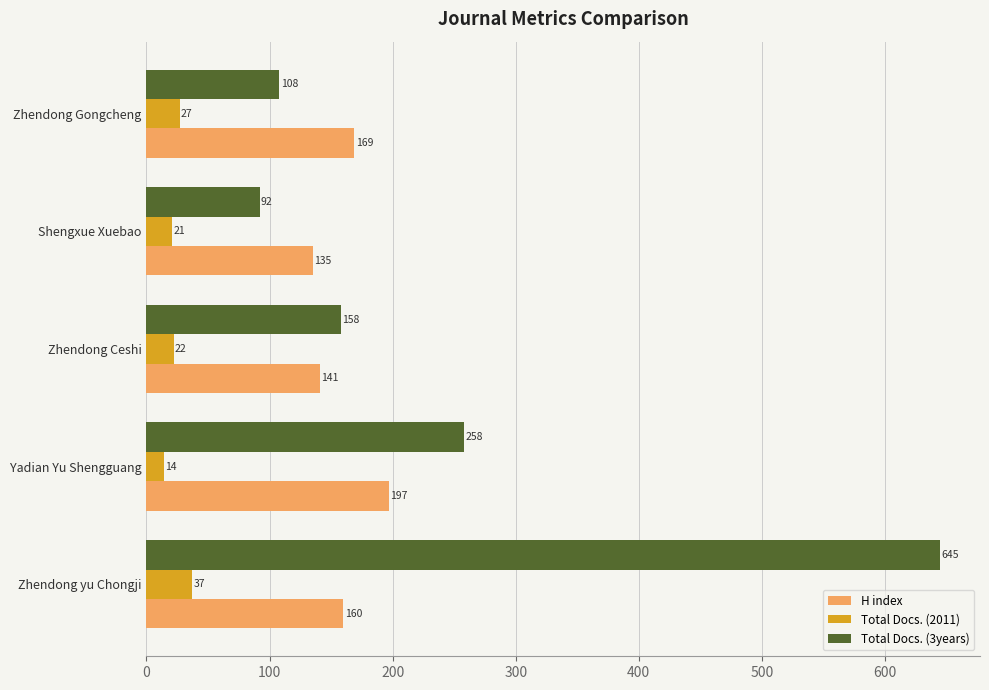

At how many categories does at least one series exceed 71?

5